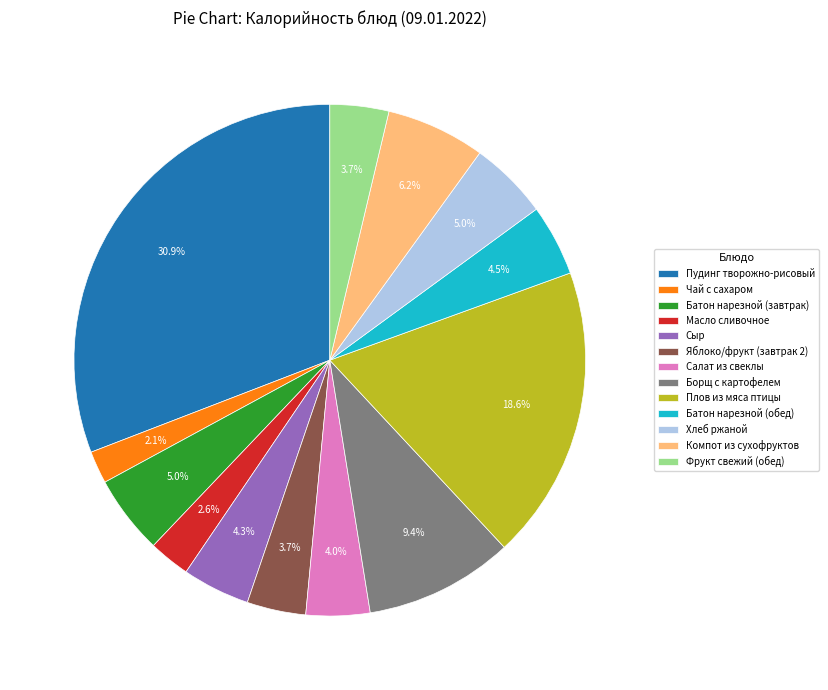

Is Хлеб ржаной the majority of the pie?

No